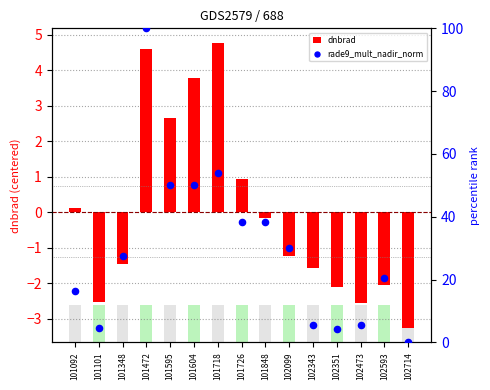

Which series contains the highest Y value?

rade9_mult_nadir_norm